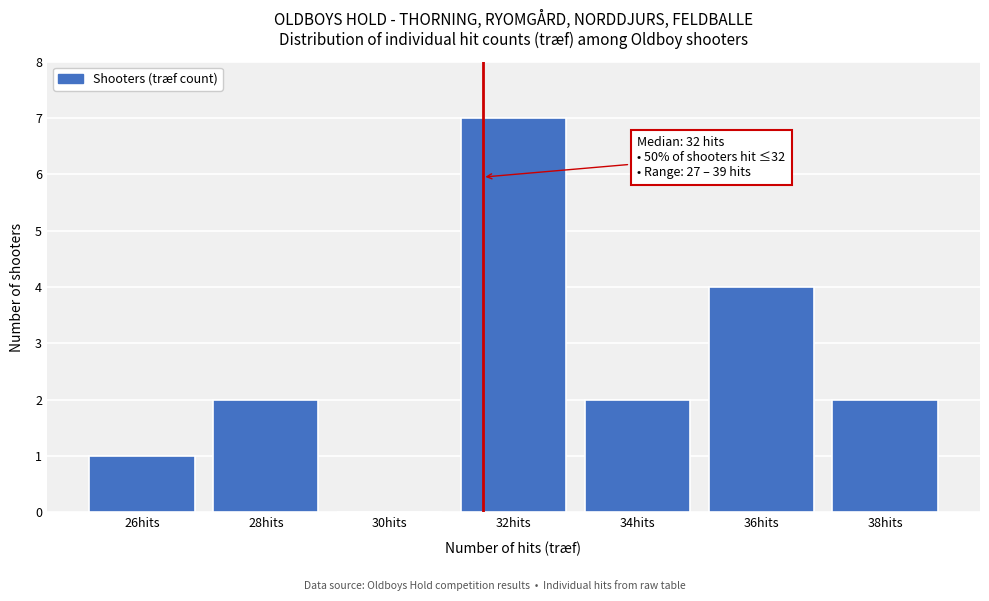

Reading right to left, extract all data points from this chart.

38hits=2	36hits=4	34hits=2	32hits=7	30hits=0	28hits=2	26hits=1